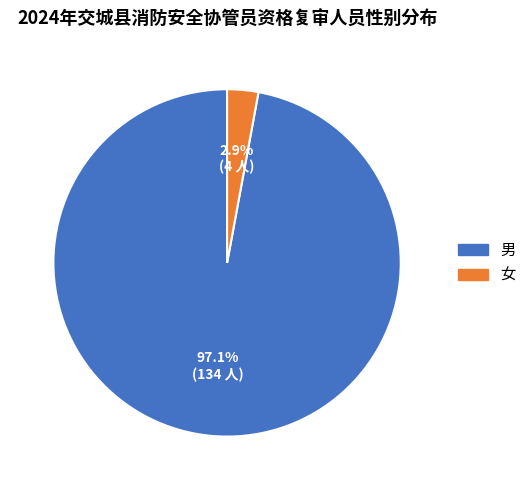

Is it true that 女 is 10% of the pie?

False